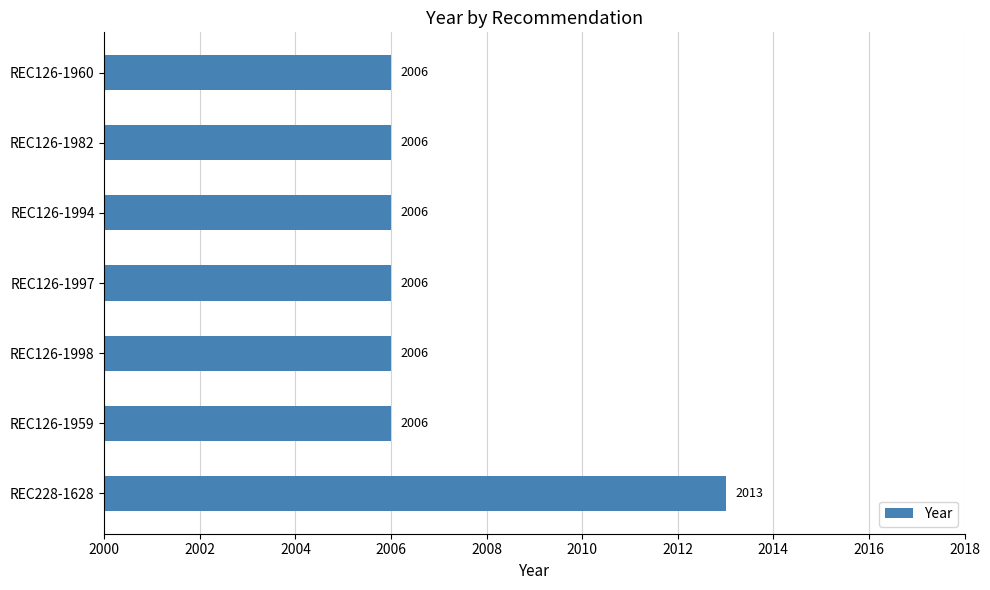

Does the chart contain any negative values?

No